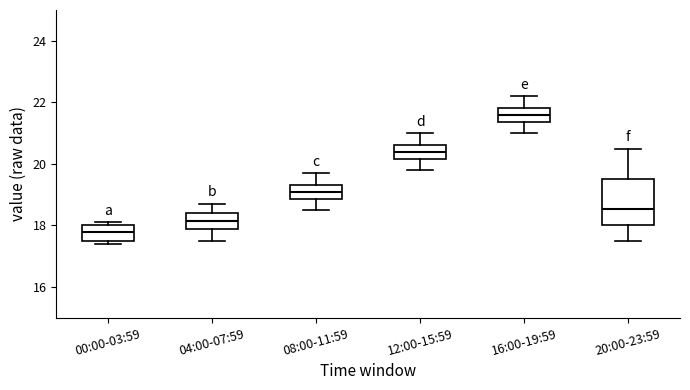

Reading left to right, read every box against the y-axis: the position of its median line, the range the box covers, and the ends of its whiskers. The values are not printed on the chart, so give them approximately, as read against the axis.

00:00-03:59: median 17.8, box 17.6 to 18.0, whiskers 17.4 to 18.2
04:00-07:59: median 18.2, box 18.0 to 18.4, whiskers 17.6 to 18.8
08:00-11:59: median 19.2, box 18.8 to 19.4, whiskers 18.6 to 19.8
12:00-15:59: median 20.4, box 20.2 to 20.6, whiskers 19.8 to 21.0
16:00-19:59: median 21.6, box 21.4 to 21.8, whiskers 21.0 to 22.2
20:00-23:59: median 18.6, box 18.0 to 19.6, whiskers 17.6 to 20.6